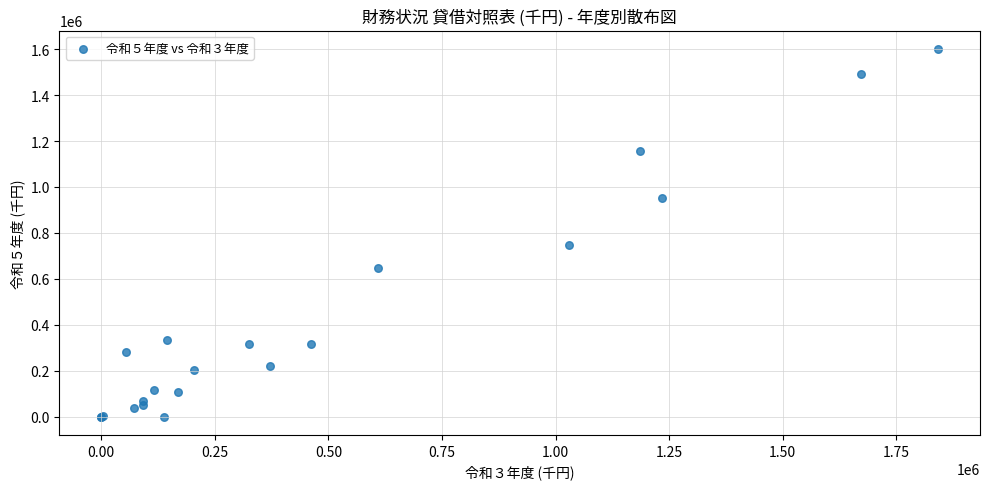

What Y value in the scatter plot is closest to 800455?

747460